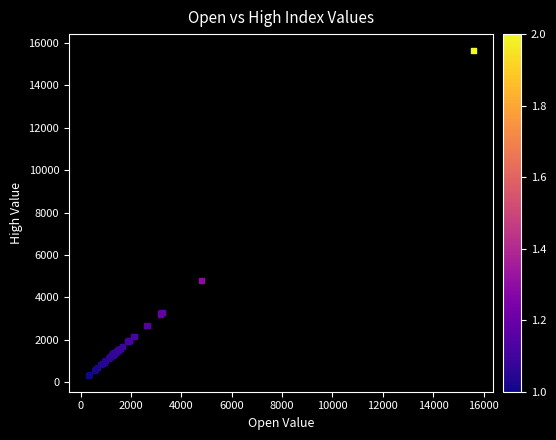

What Y value in the scatter plot is closest to 7980?

4808.2